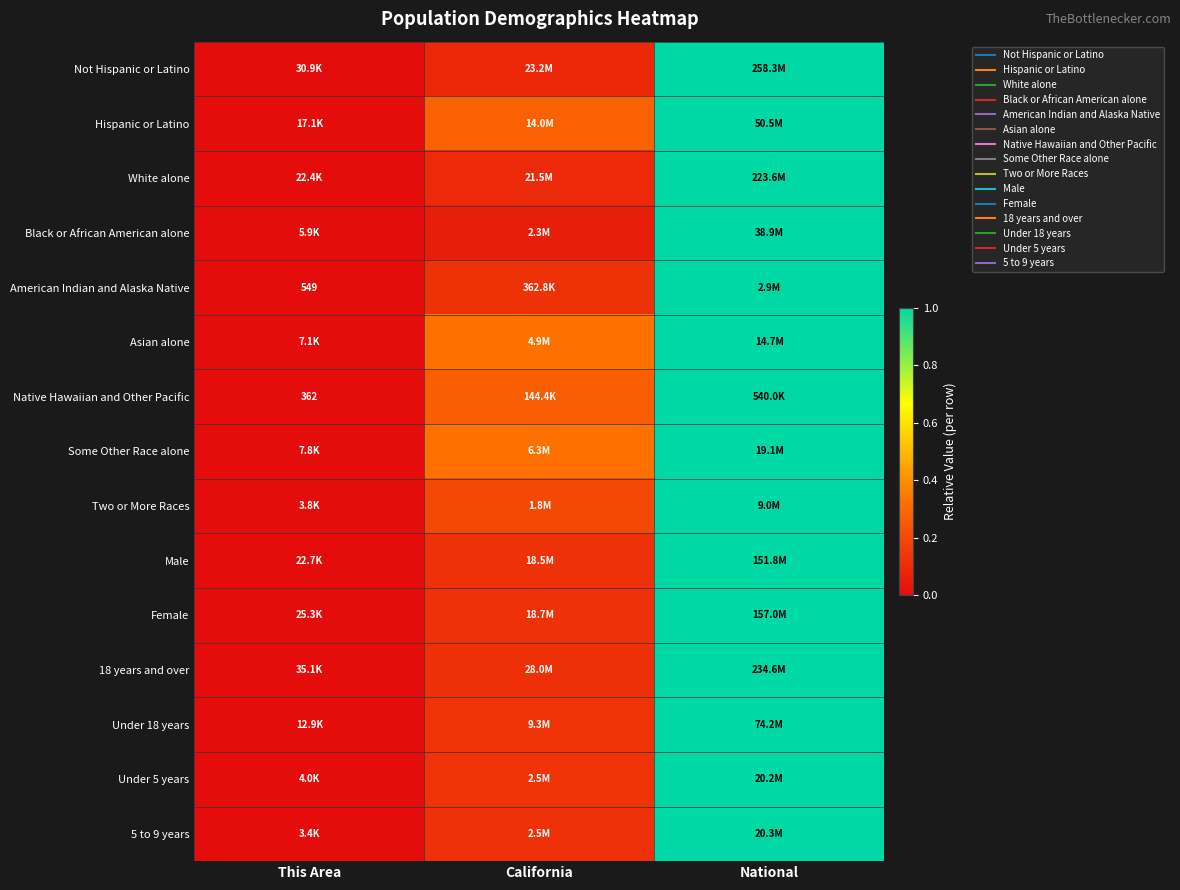

What is the difference between the maximum and minimum values in the 18 years and over series?

1.0